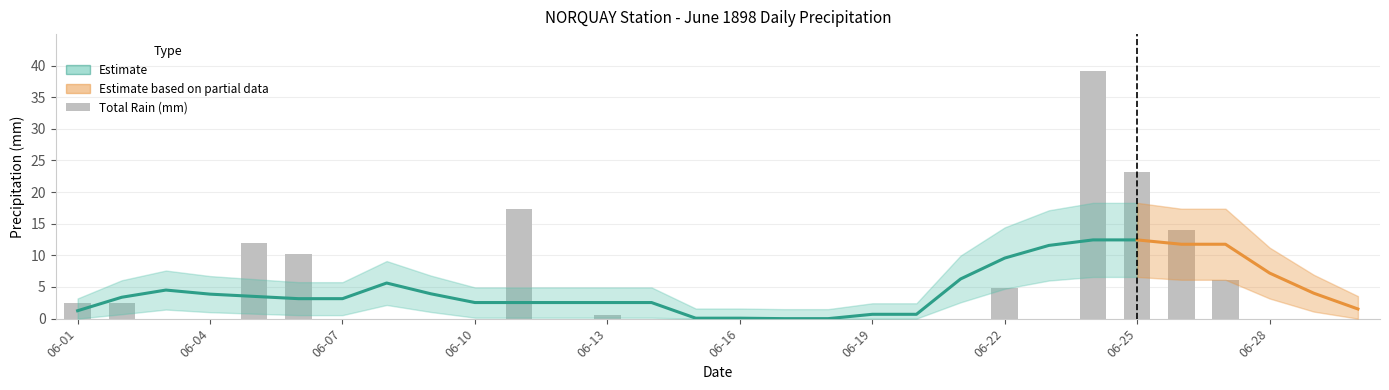

Reading right to left, transcribe all the data shown in this chart.

06-30=0.0	06-29=0.0	06-28=0.0	06-27=6.1	06-26=14.0	06-25=23.1	06-24=39.1	06-23=0.0	06-22=4.8	06-21=0.0	06-20=0.0	06-19=0.0	06-18=0.0	06-17=0.0	06-16=0.0	06-15=0.0	06-14=0.0	06-13=0.5	06-12=0.0	06-11=17.3	06-10=0.0	06-09=0.0	06-08=0.0	06-07=0.0	06-06=10.2	06-05=11.9	06-04=0.0	06-03=0.0	06-02=2.5	06-01=2.5